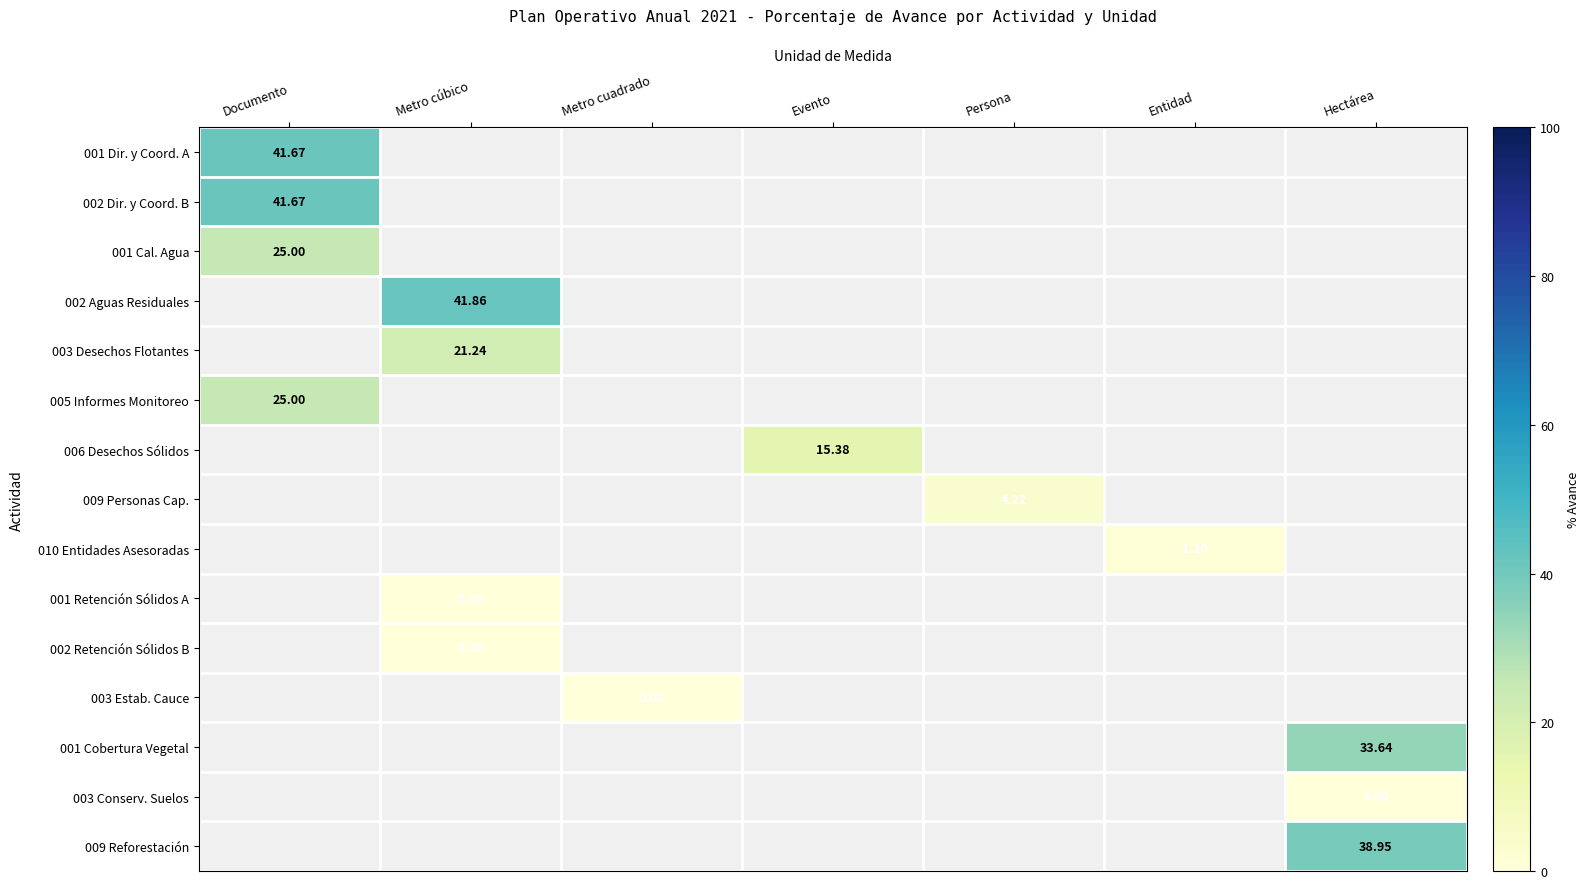

Which series has the largest range (max minus min)?

001 Dir. y Coord. A